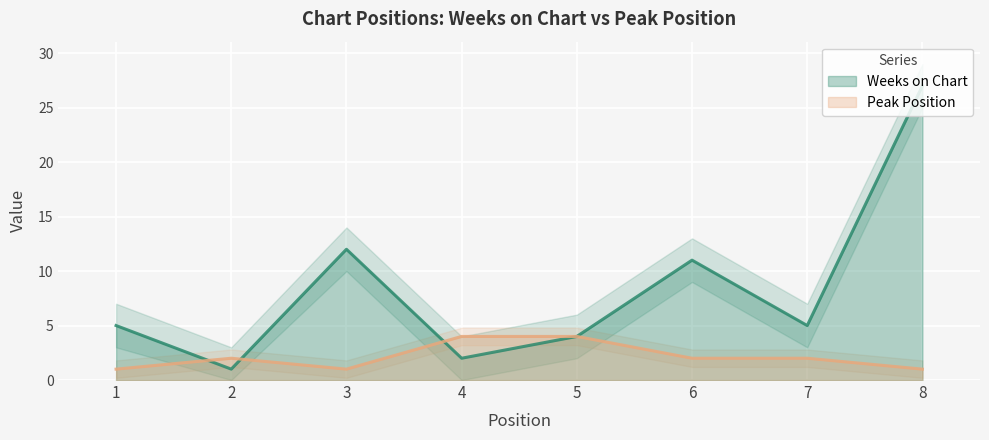

Is the value of Weeks on Chart at 7 greater than the value of Peak Position at 7?

Yes